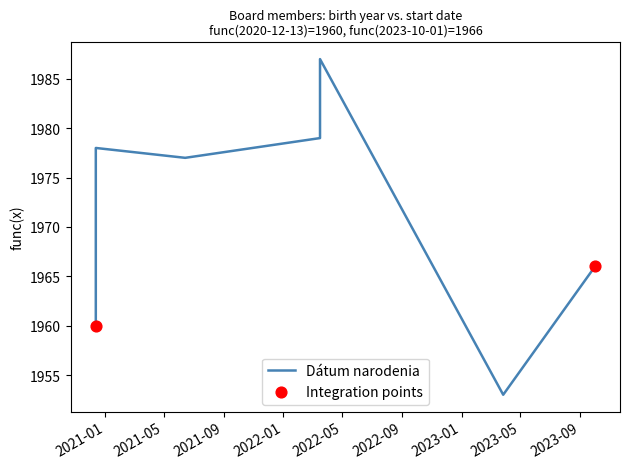

What is the ratio of the value at 2020-12-13 to the value at 2020-12-13?

1.0